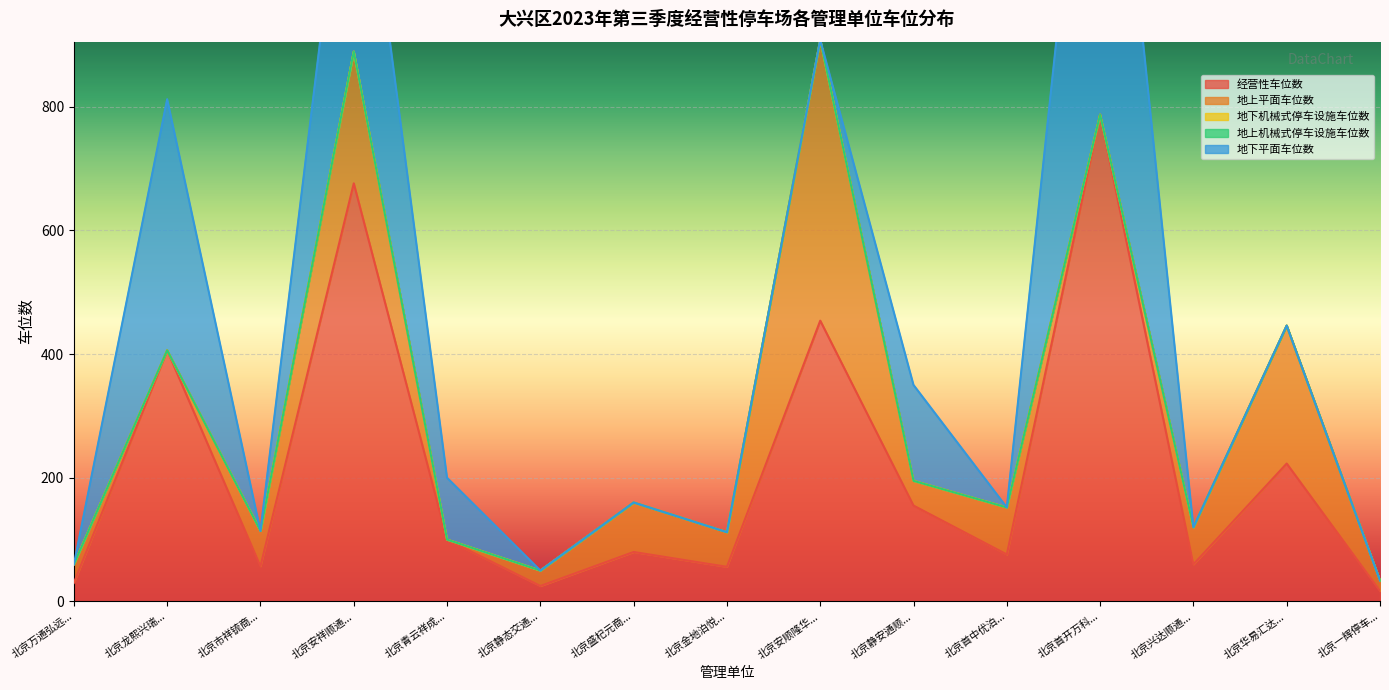

Which series has the largest range (max minus min)?

地下平面车位数